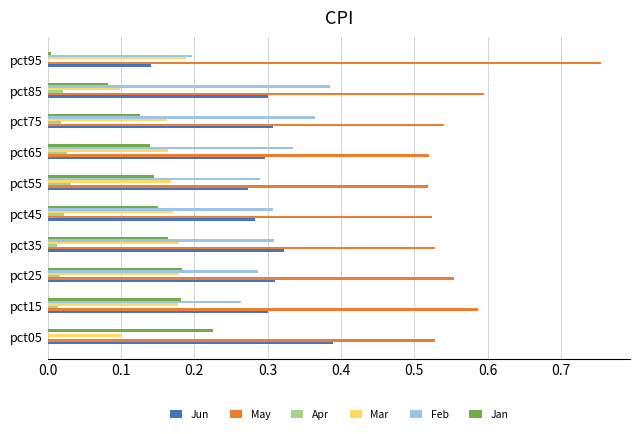

What is the sum of all Apr values?

0.1